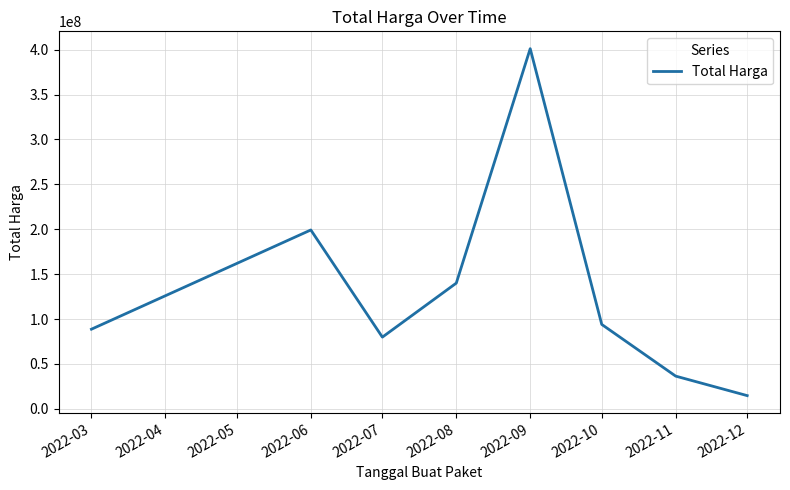

Between 2022-06 and 2022-03, which is larger?

2022-06